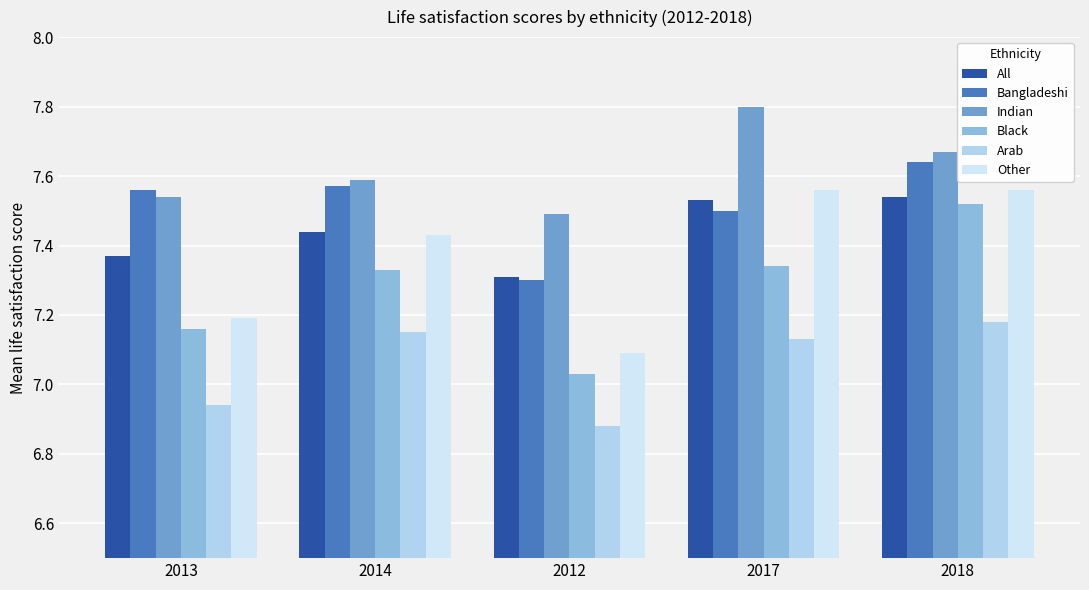

What position from the right is 2014?

4